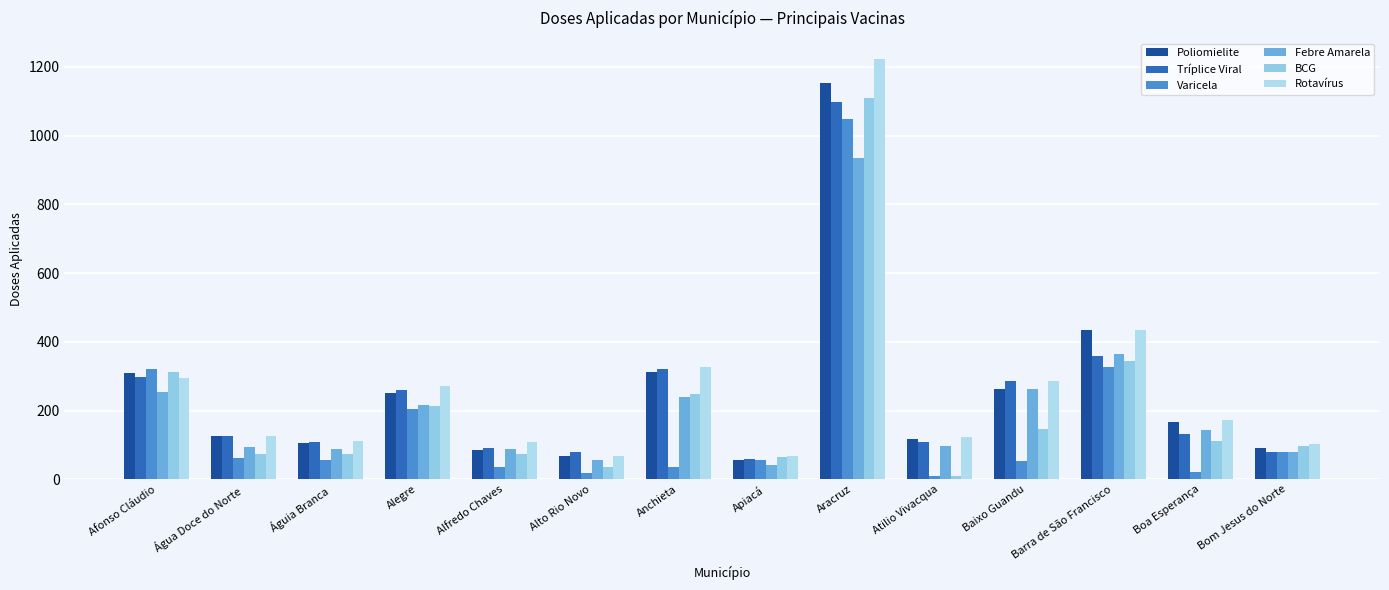

How many bars are there in each group?

6